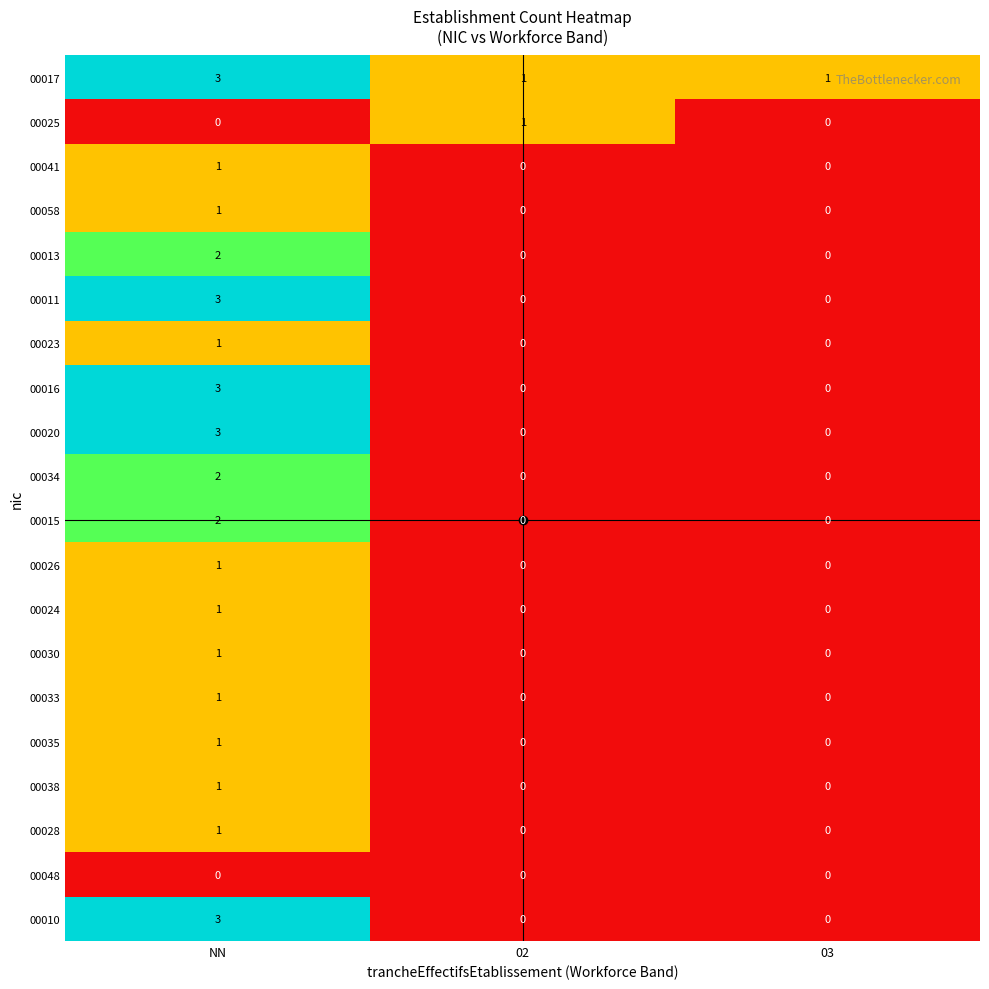

Is it true that 00023 equals 2 at NN?

False